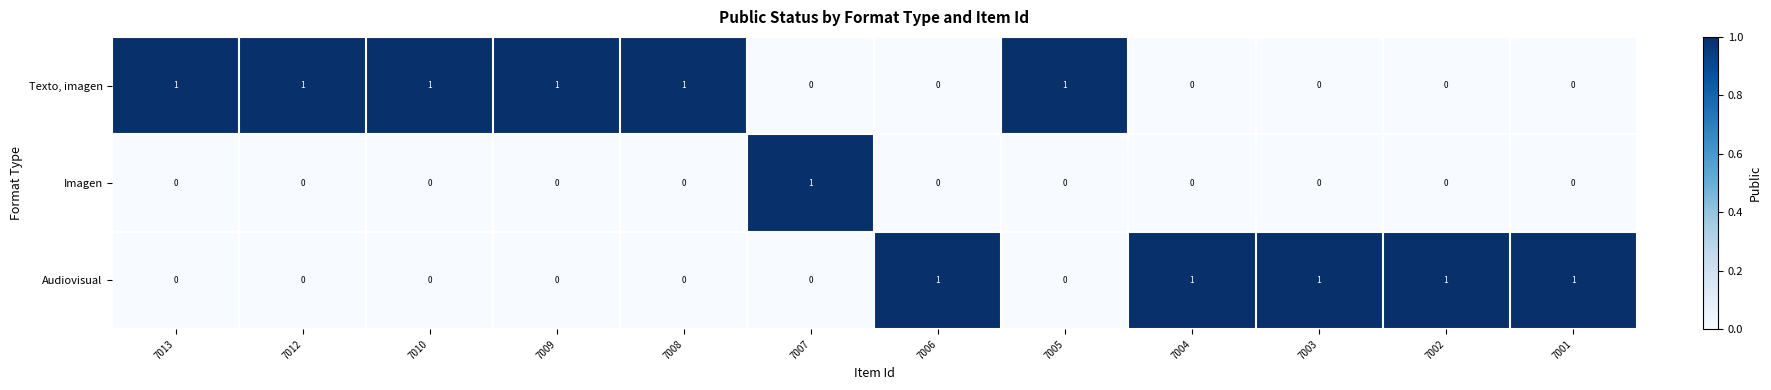

Is it true that Texto, imagen equals 1 at 7012?

True